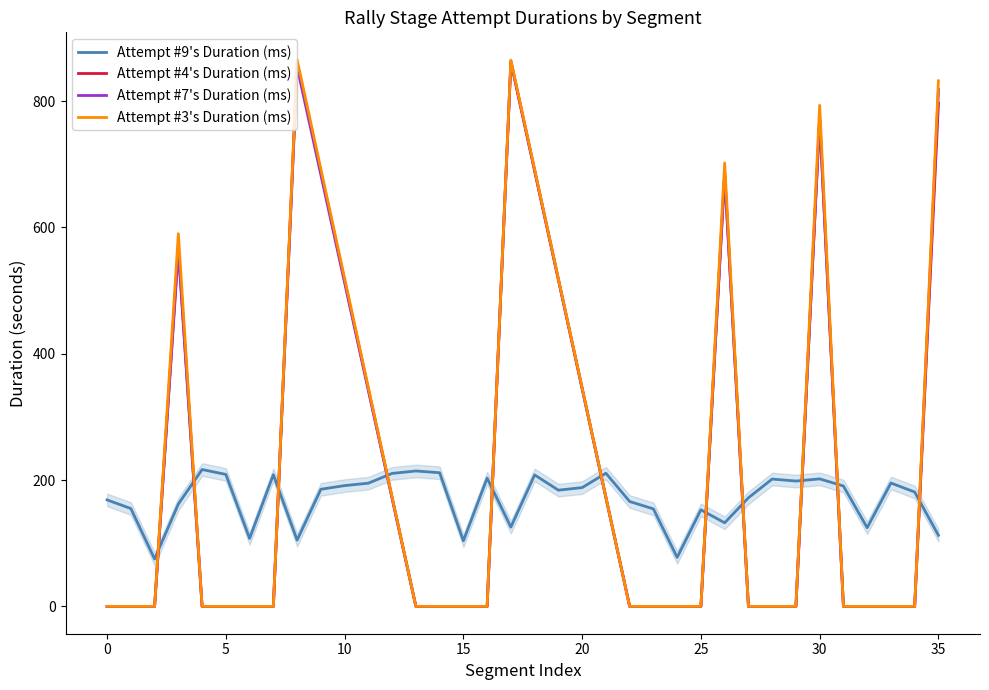

Where does the data first go above 185?

4